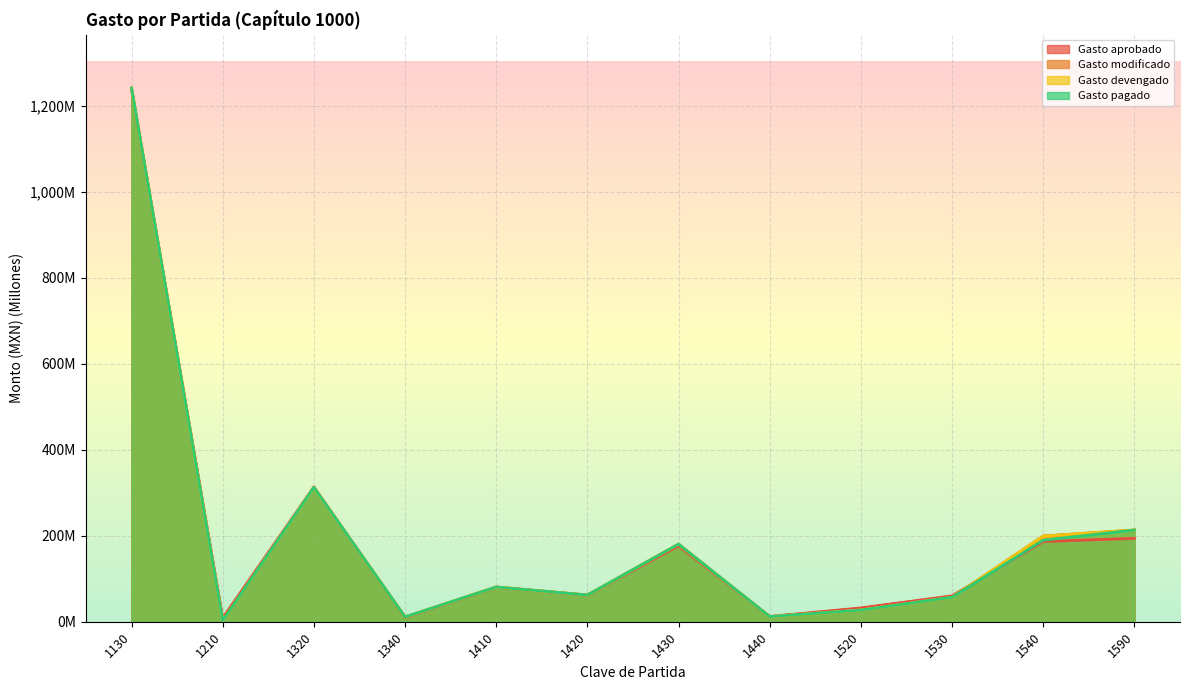

True or false: Gasto devengado and Gasto pagado cross at least once.

False